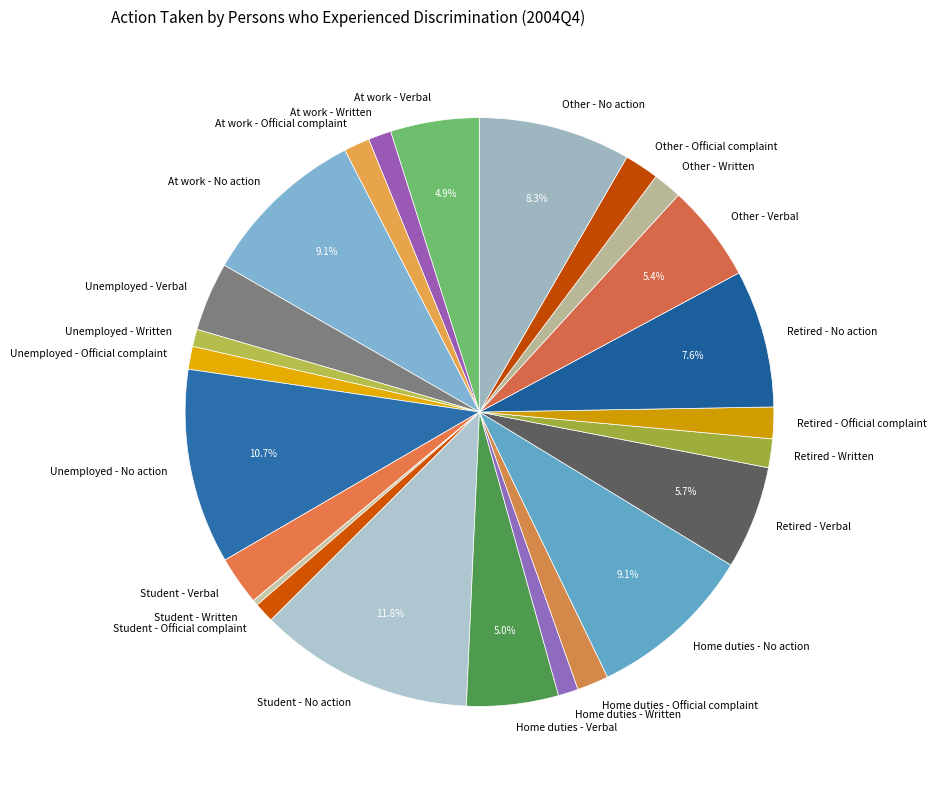

How many segments does this pie chart have?

24